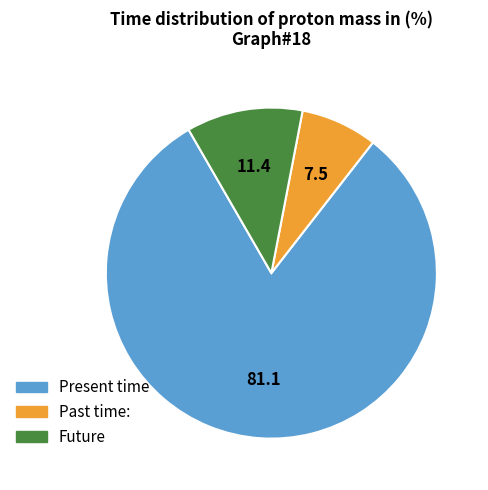

How many slices are in this pie chart?

3